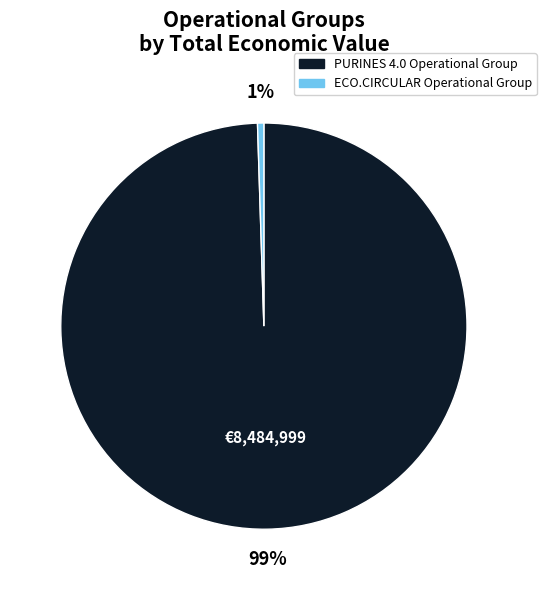

What is the majority slice?

PURINES 4.0 Operational Group